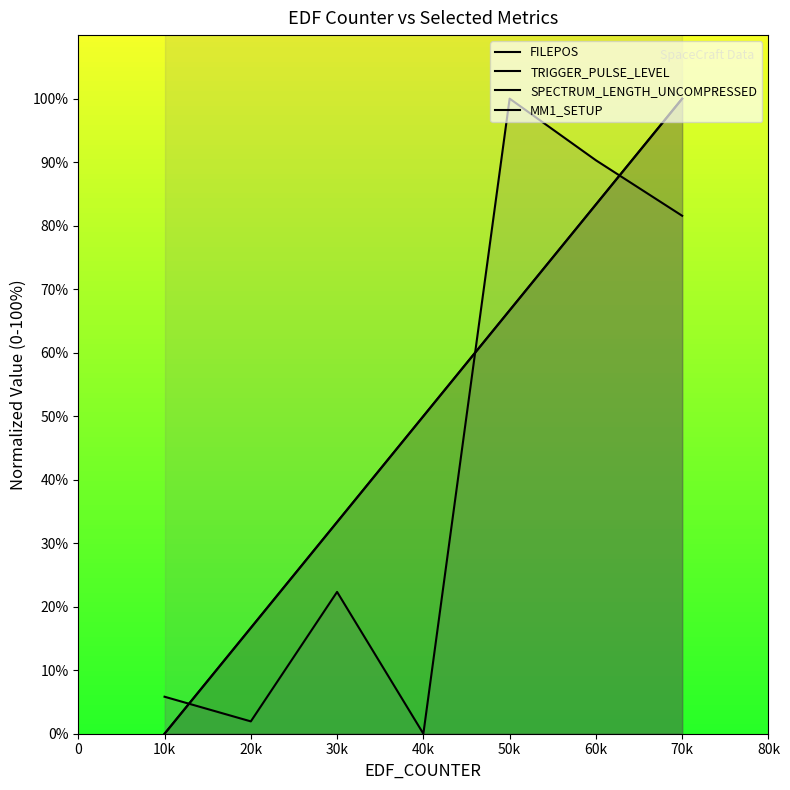

What is the sum of all SPECTRUM_LENGTH_UNCOMPRESSED values?

301.9